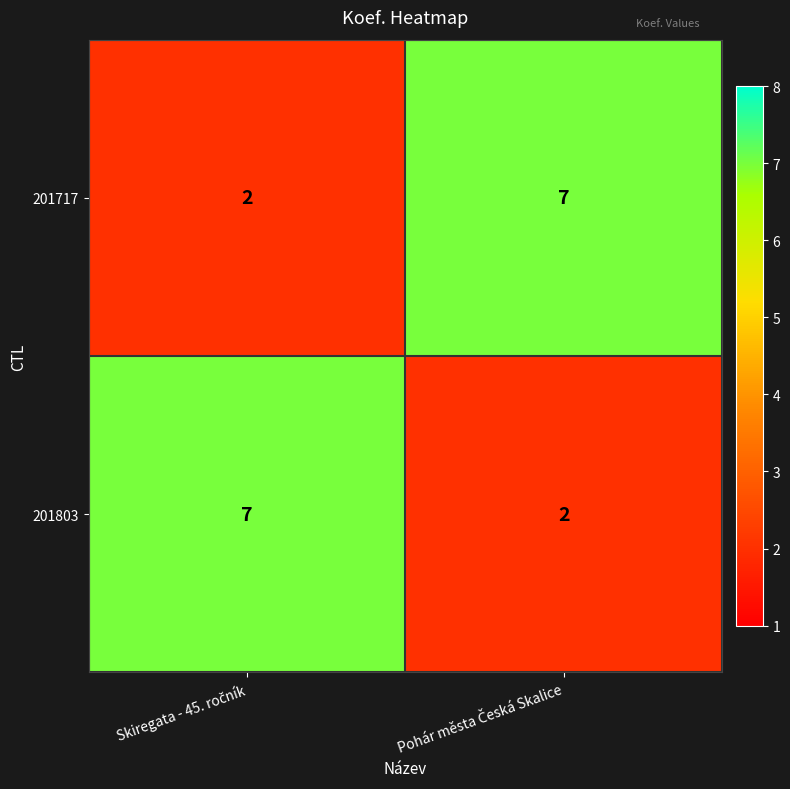

What is the sum of all 201717 values?

9